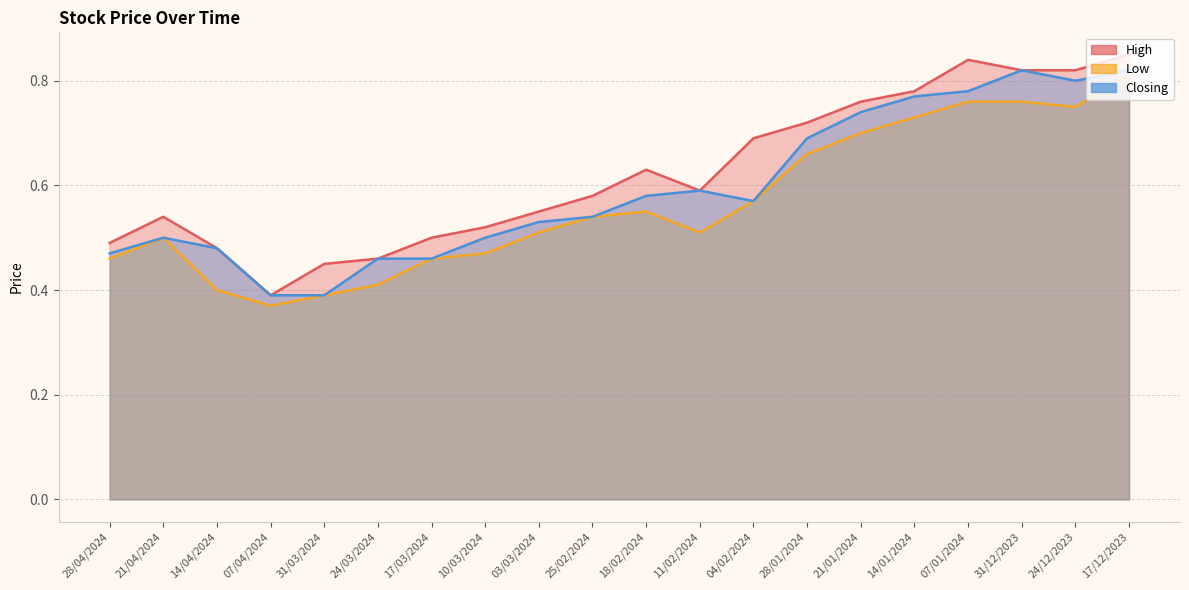

The value of High at 18/02/2024 is 0.6. True or false?

True